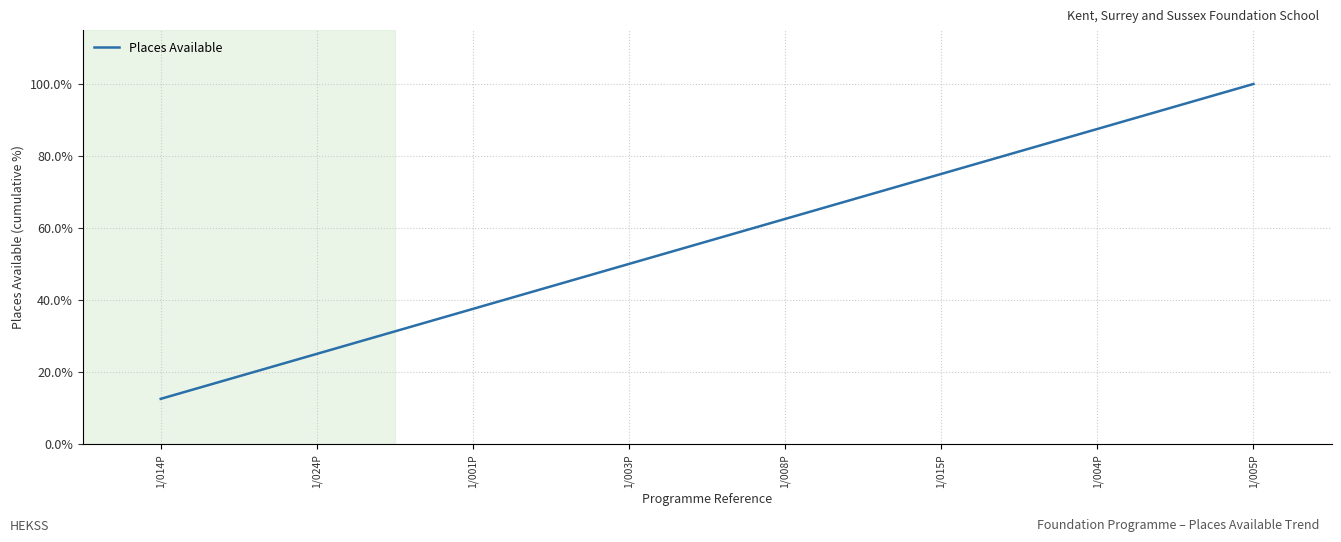

The chart shows a value of 0.8 at 1/015P. True or false?

True